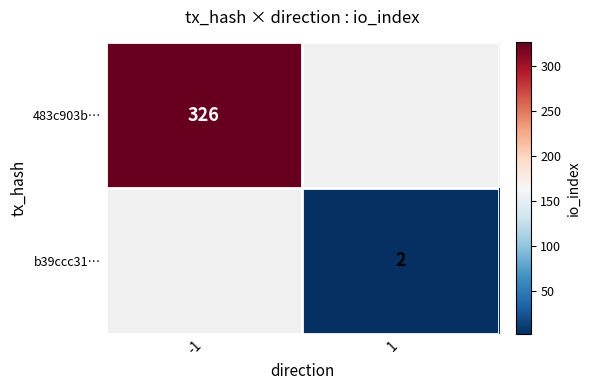

True or false: b39ccc31… has a value of 1 at 1.

False